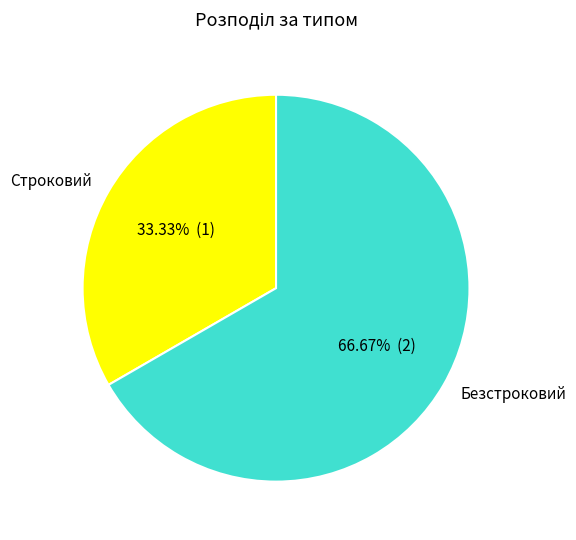

Approximately how many times larger is the value at Строковий compared to Безстроковий?

0.5